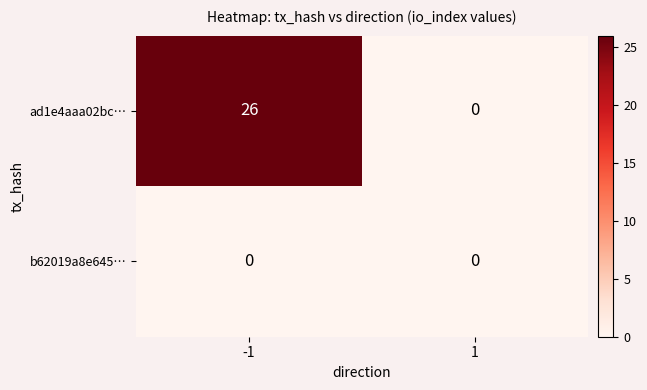

What is the sum of all ad1e4aaa02bc… values?

26